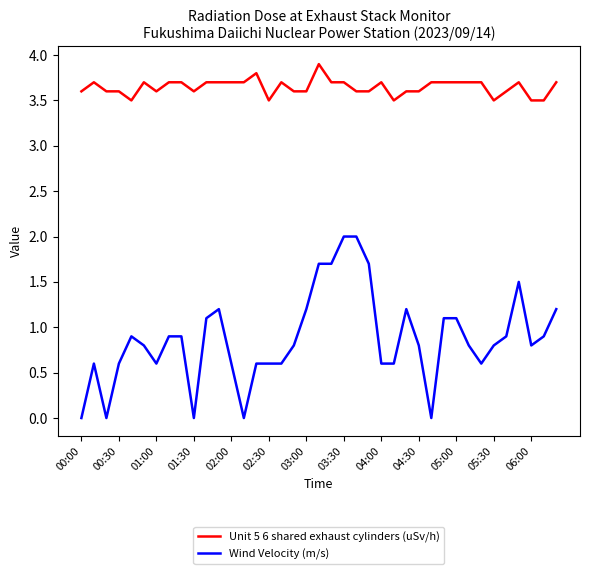

True or false: Wind Velocity (m/s) and Unit 5 6 shared exhaust cylinders (uSv/h) cross at least once.

False